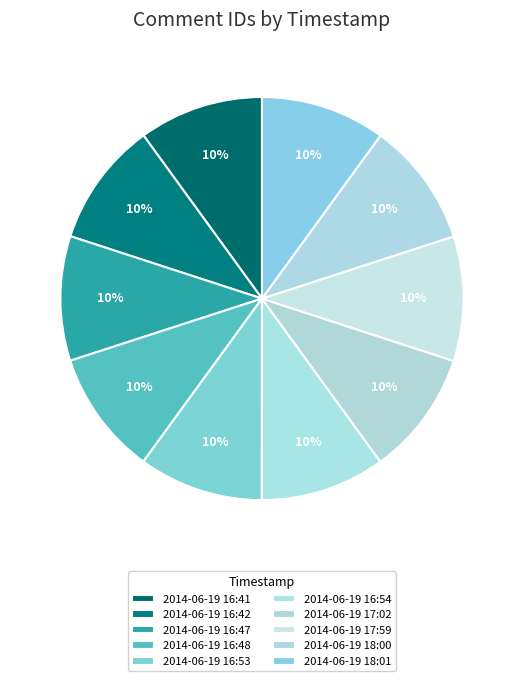

Is the sum of 2014-06-19 16:54 and 2014-06-19 16:53 greater than half?

No